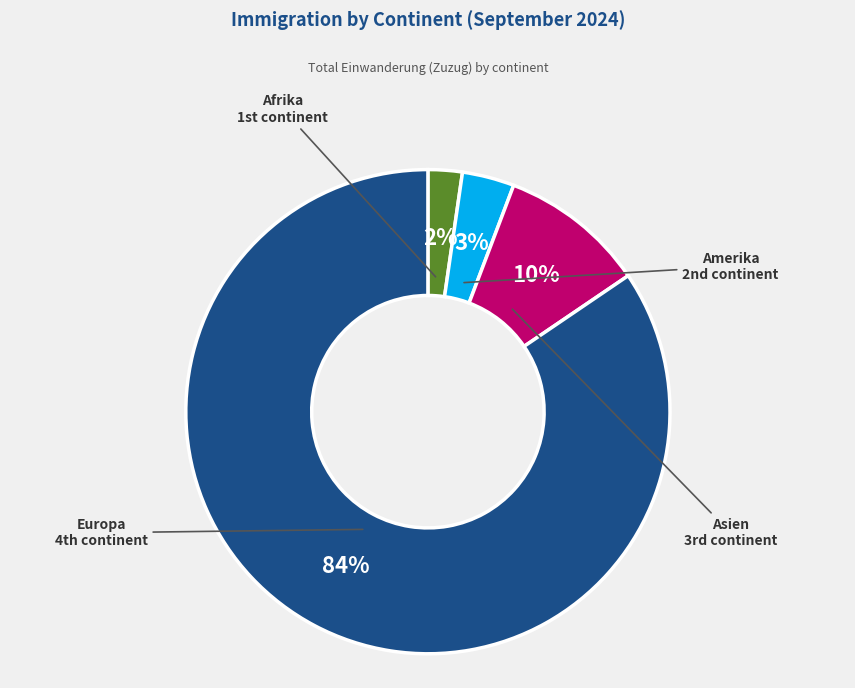

Does any single category account for the majority?

Yes